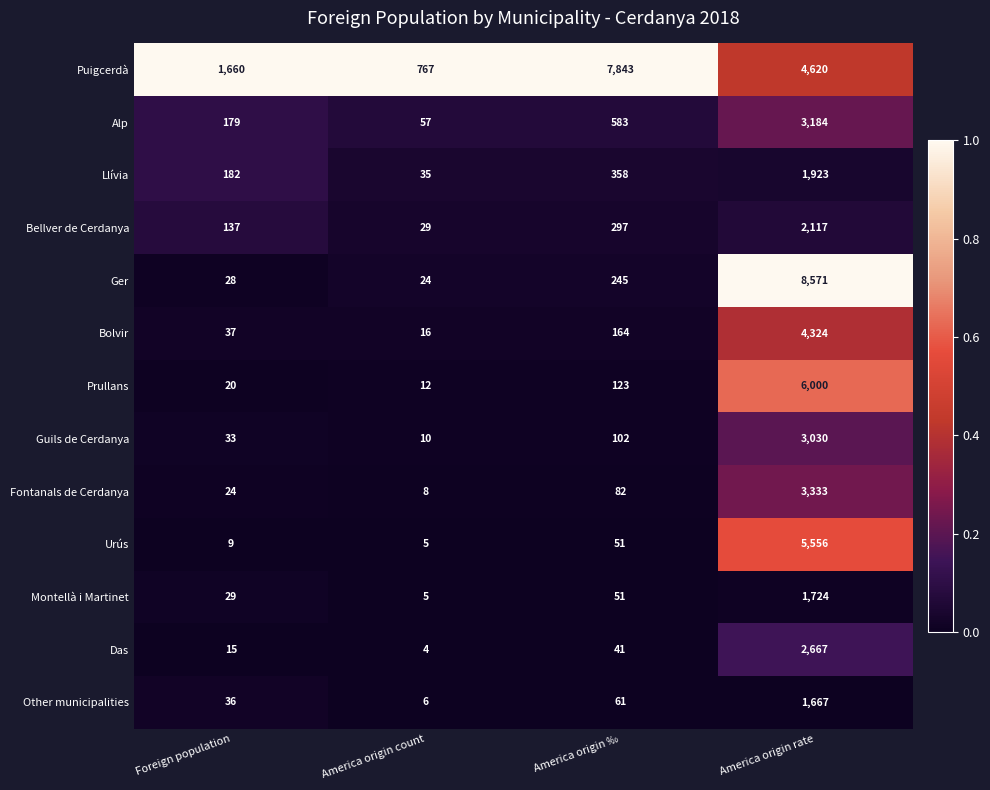

Is it true that Fontanals de Cerdanya equals 43 at America origin ‰?

False